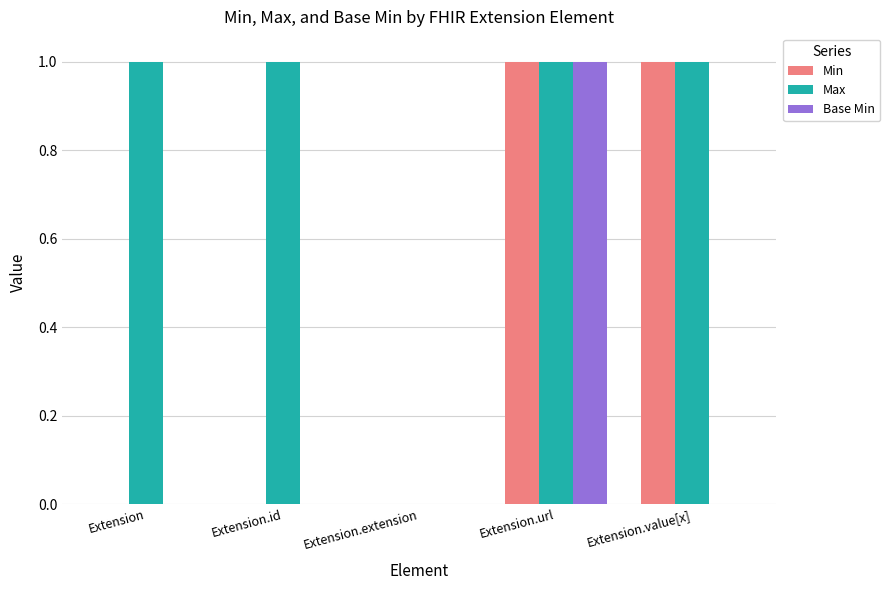

Are the bars grouped side by side (vs. stacked)?

Yes